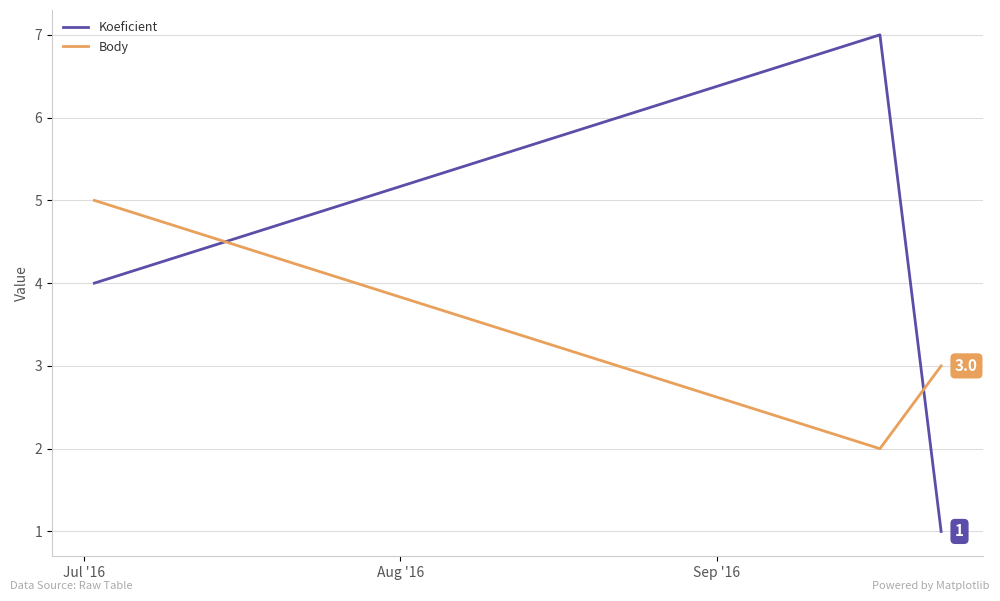

What is the difference between the second highest and minimum values in the Koeficient series?

3